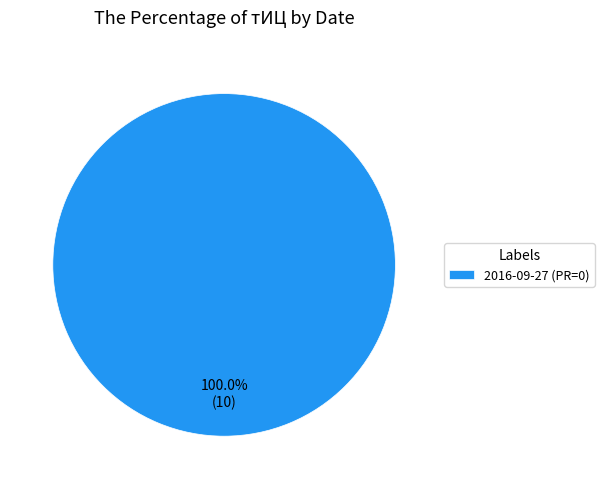

What is the majority slice?

2016-09-27 (PR=0)